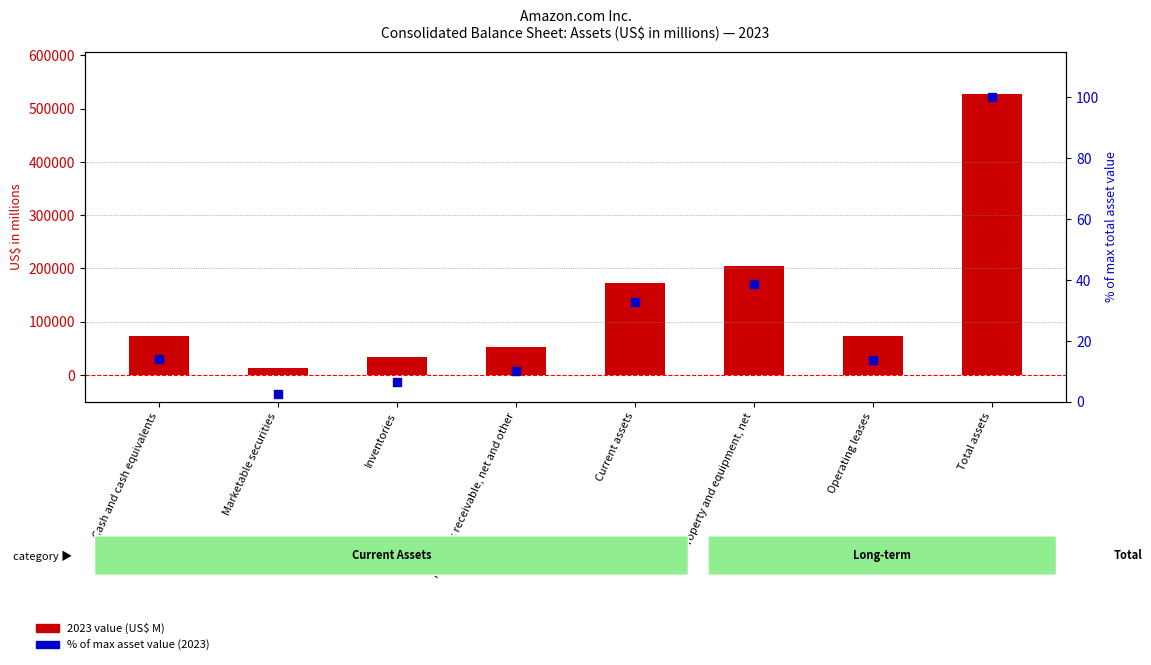

At which category is the sum across all series the highest?

Total assets